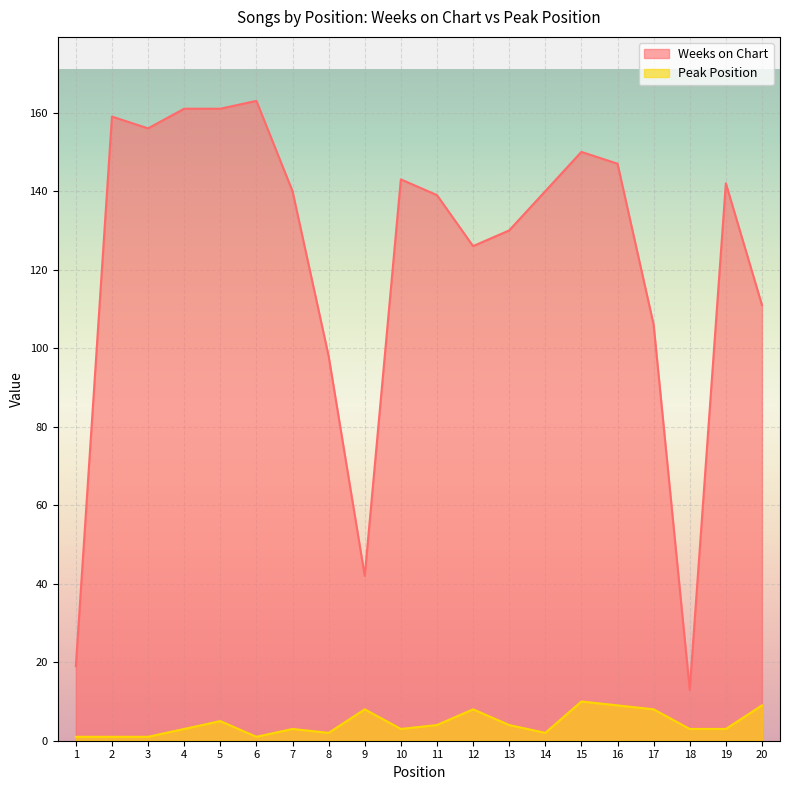

Where is Weeks on Chart nearest to the value 88?

8